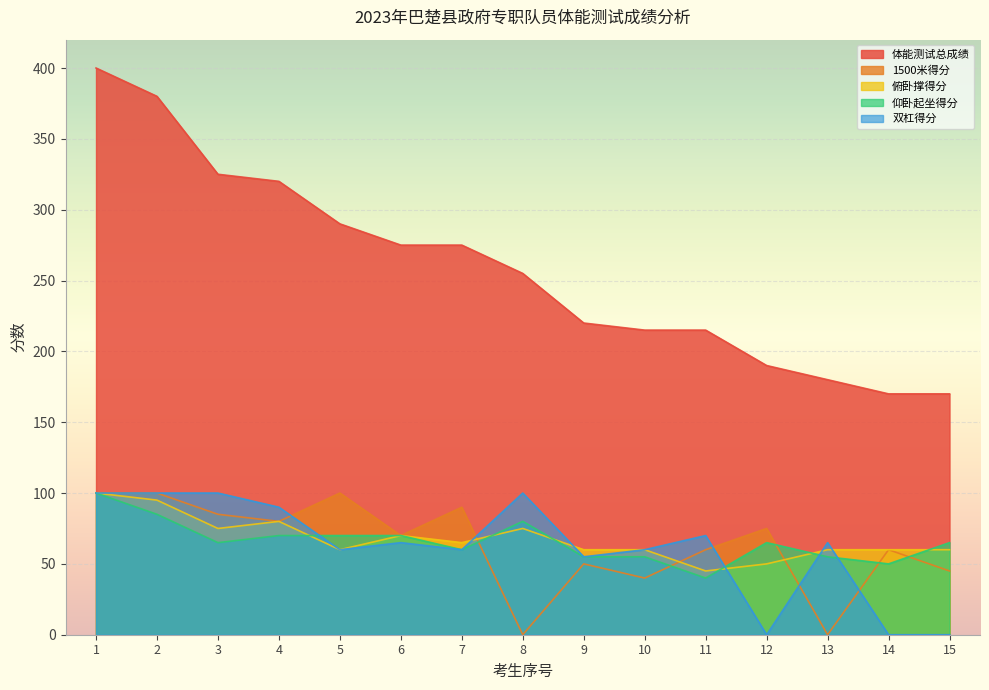

Reading left to right, what are all the values shown in this chart?

体能测试总成绩: 400	380	325	320	290	275	275	255	220	215	215	190	180	170	170
1500米得分: 100	100	85	80	100	70	90	0	50	40	60	75	0	60	45
俯卧撑得分: 100	95	75	80	60	70	65	75	60	60	45	50	60	60	60
仰卧起坐得分: 100	85	65	70	70	70	60	80	55	55	40	65	55	50	65
双杠得分: 100	100	100	90	60	65	60	100	55	60	70	0	65	0	0